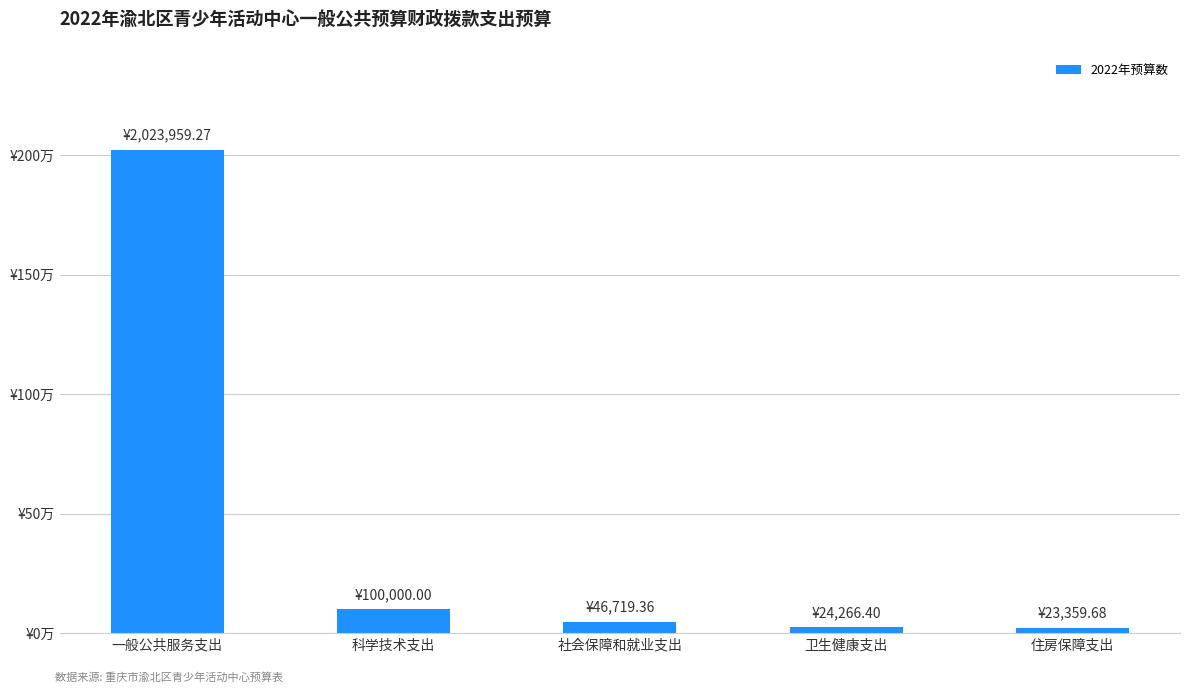

Does the chart contain any negative values?

No